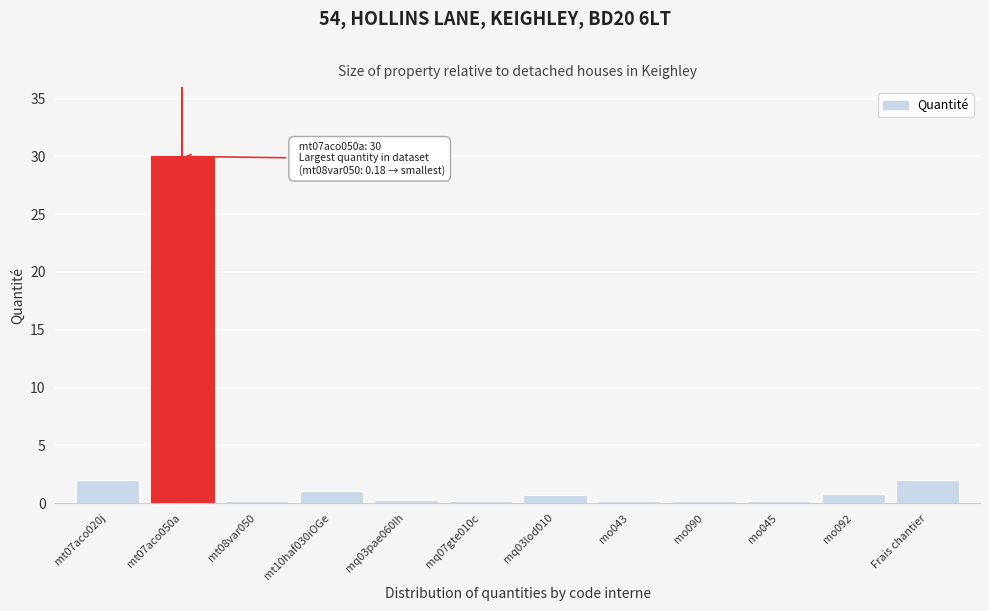

What is the label of the 10th bar from the left?

mo045